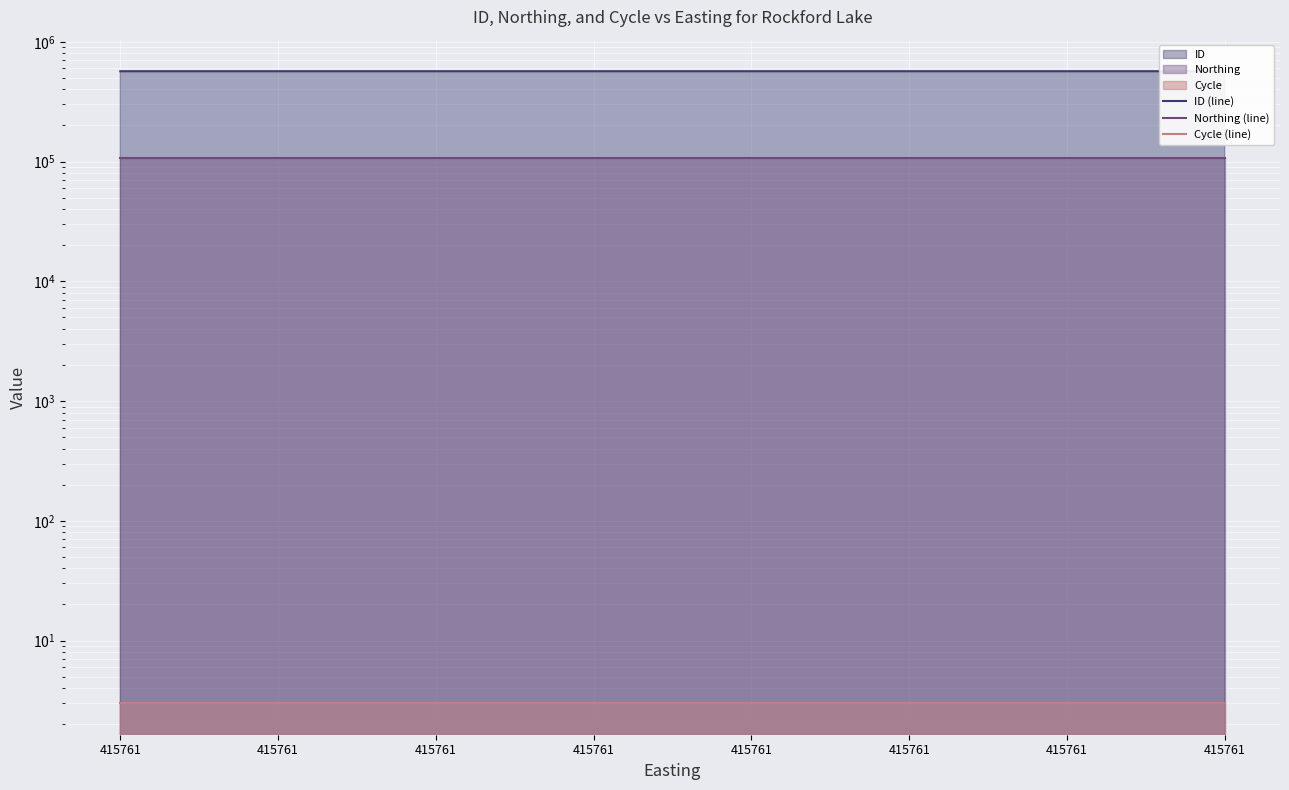

Which has a higher value, 415761 or 415761?

415761